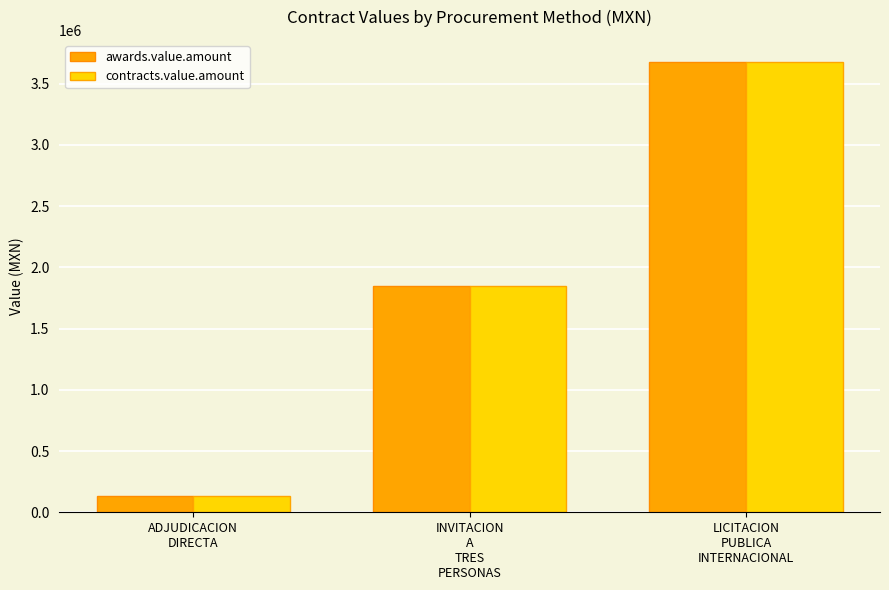

Reading left to right, transcribe all the data shown in this chart.

awards.value.amount: 133396.1	1851554.4	3674546.9
contracts.value.amount: 133396.1	1851554.4	3674546.9